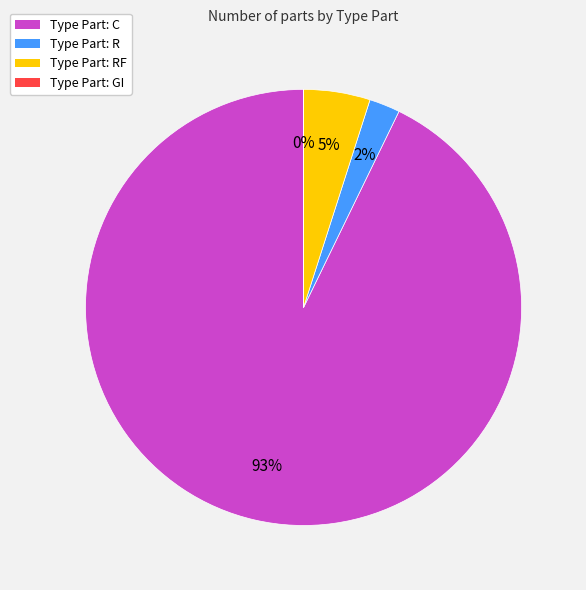

To the nearest percent, what is the average slice percentage?

25%